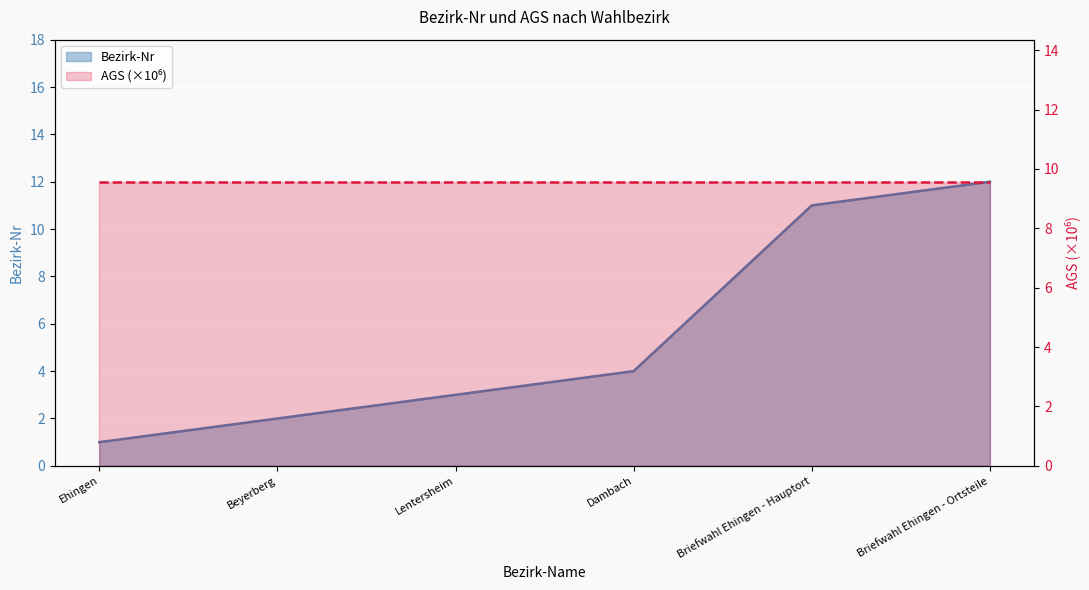

What is the smallest value displayed?

1